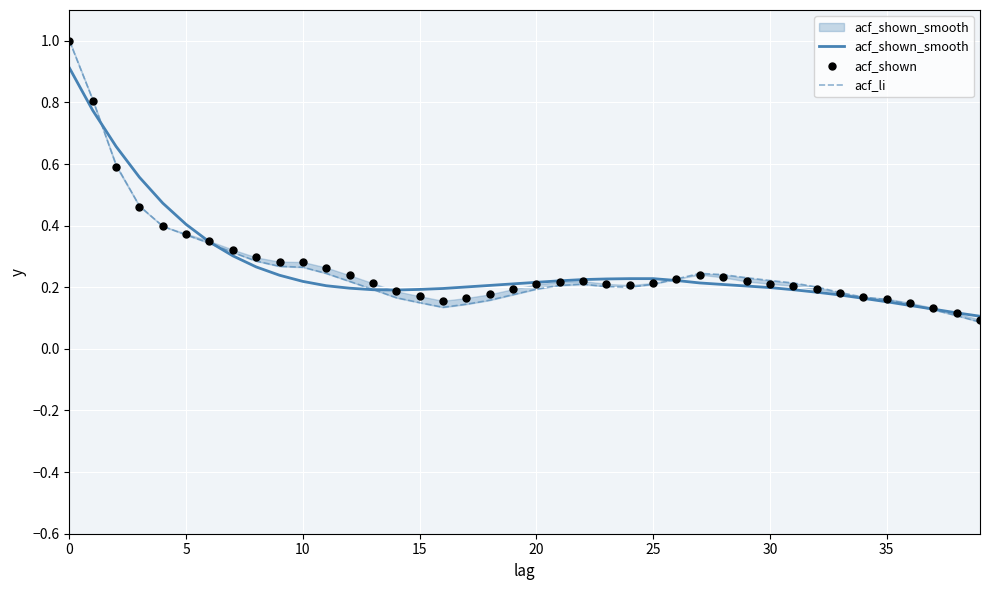

Which series has the largest total across all categories?

acf_shown